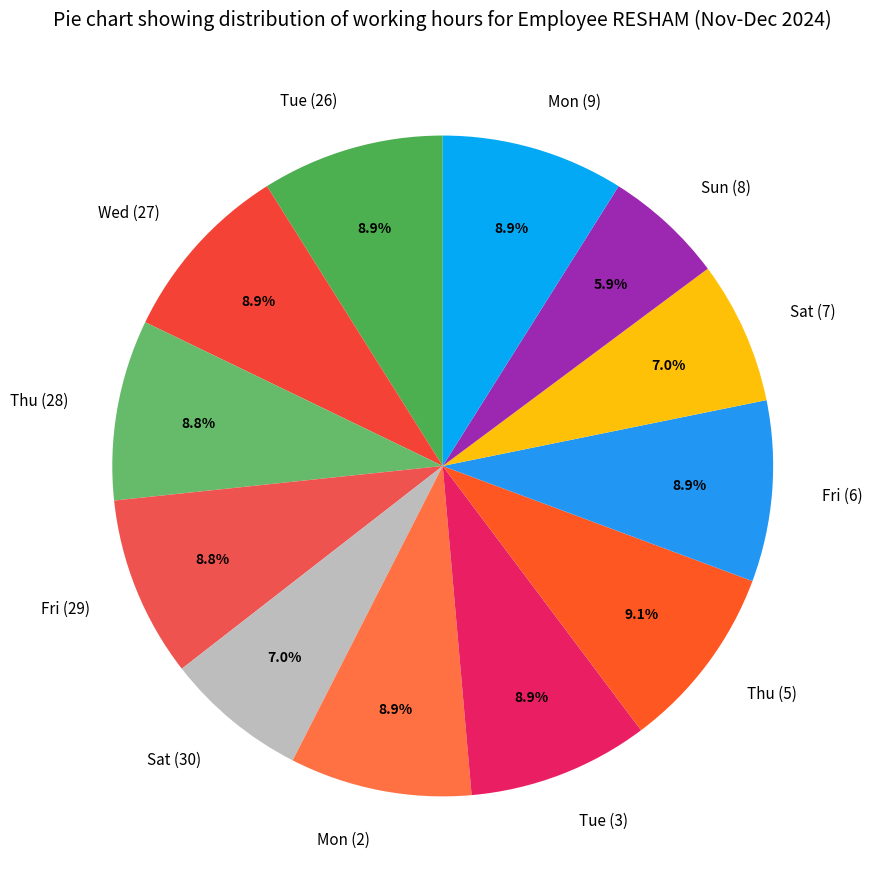

True or false: Fri (6) accounts for 3% of the total.

False